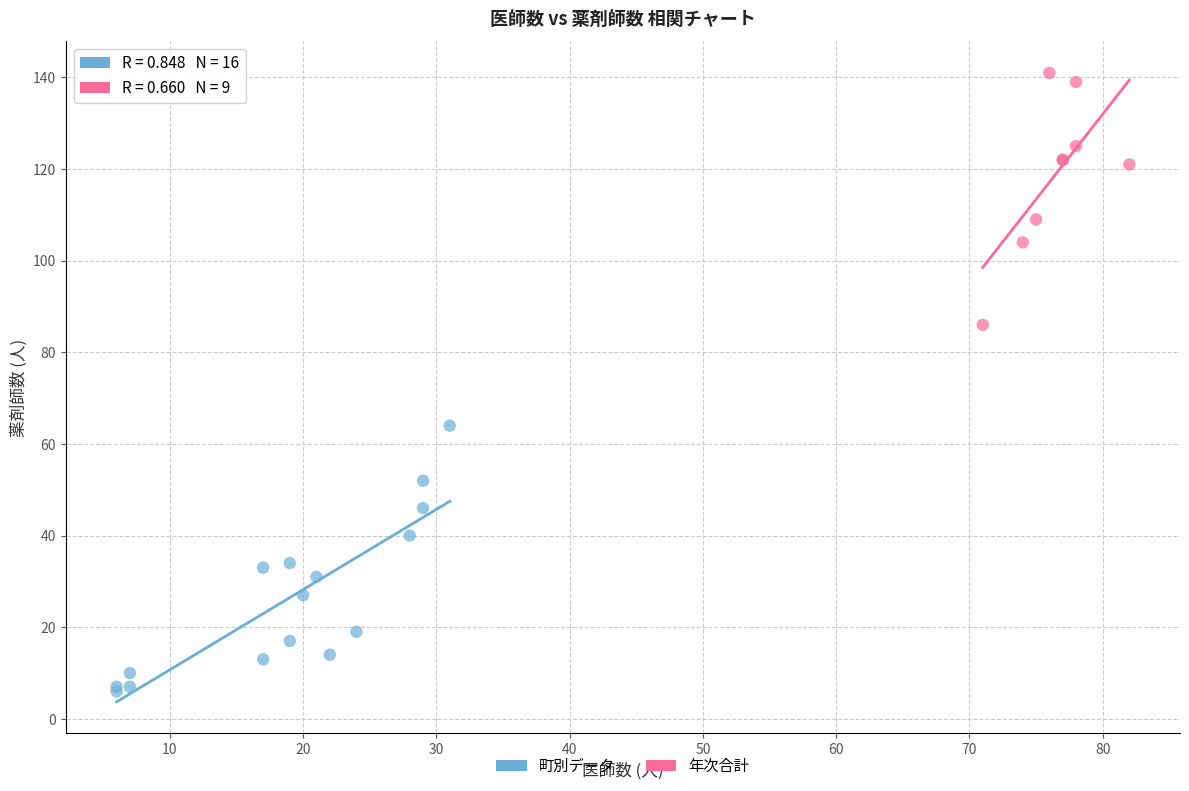

Which series reaches the maximum Y coordinate?

年次合計